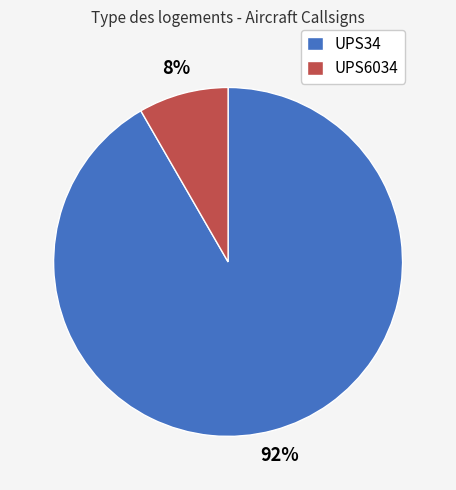

Is it true that UPS34 is 92% of the pie?

True